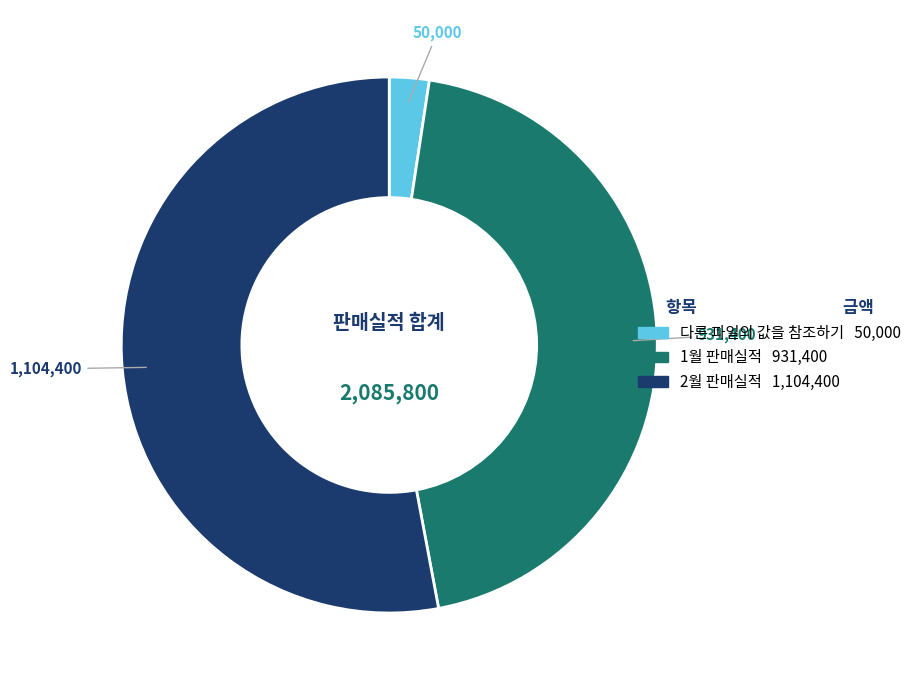

Does any single category account for the majority?

Yes